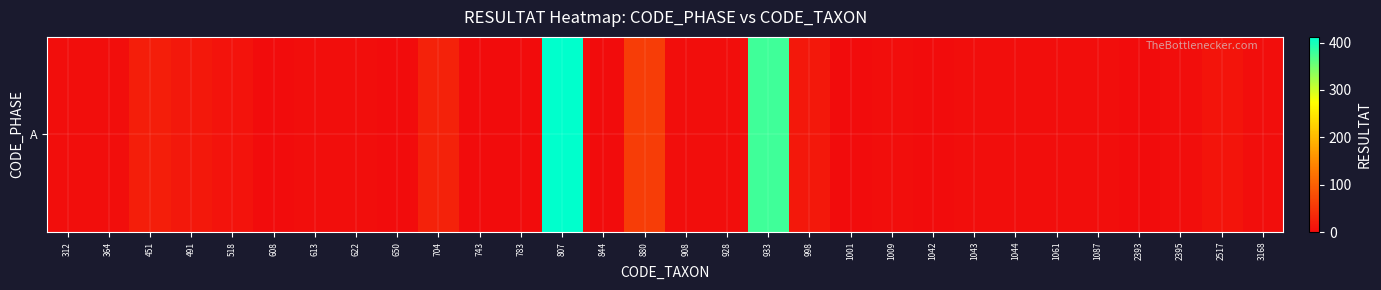

Which category has the highest value across all series?

807